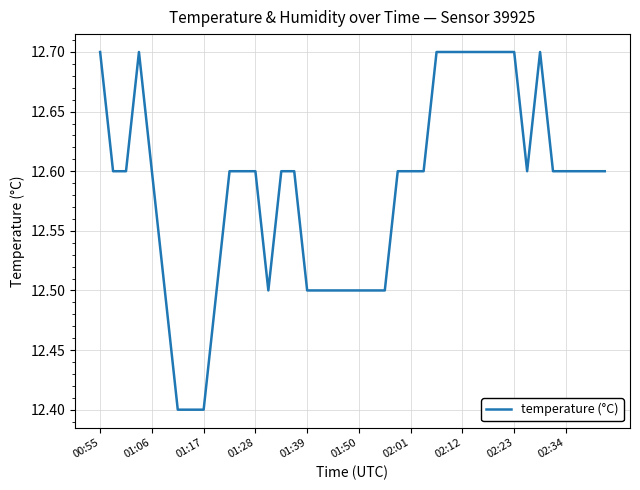

What is the greatest value displayed?

12.7